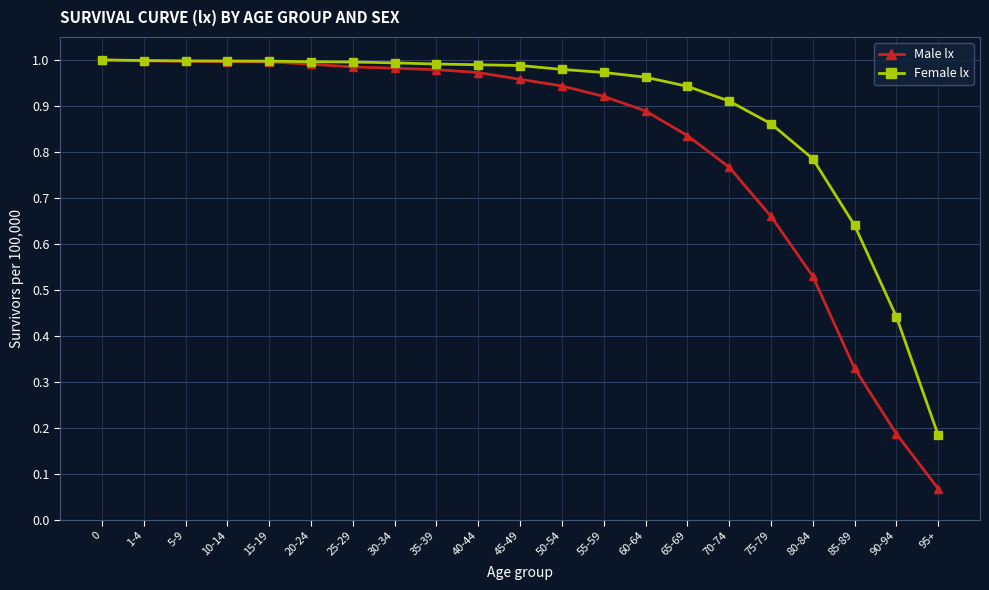

What is the label of the 8th point from the left?

30-34